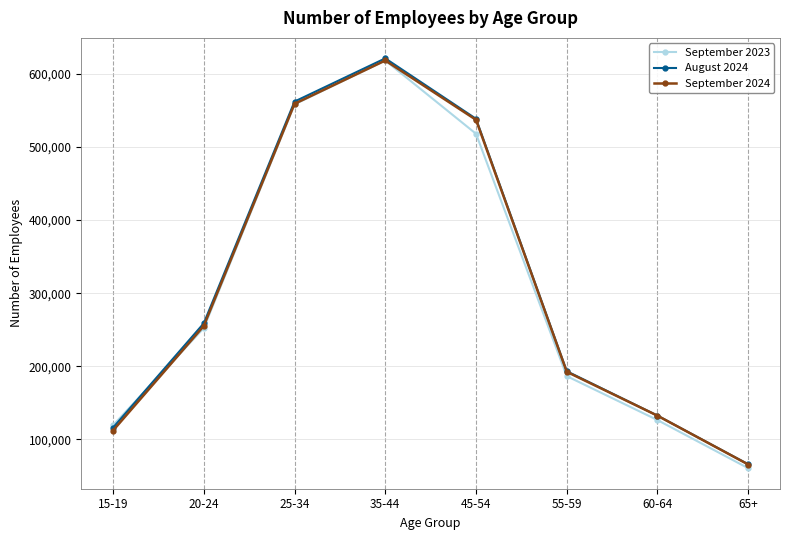

How many lines are shown in the chart?

3